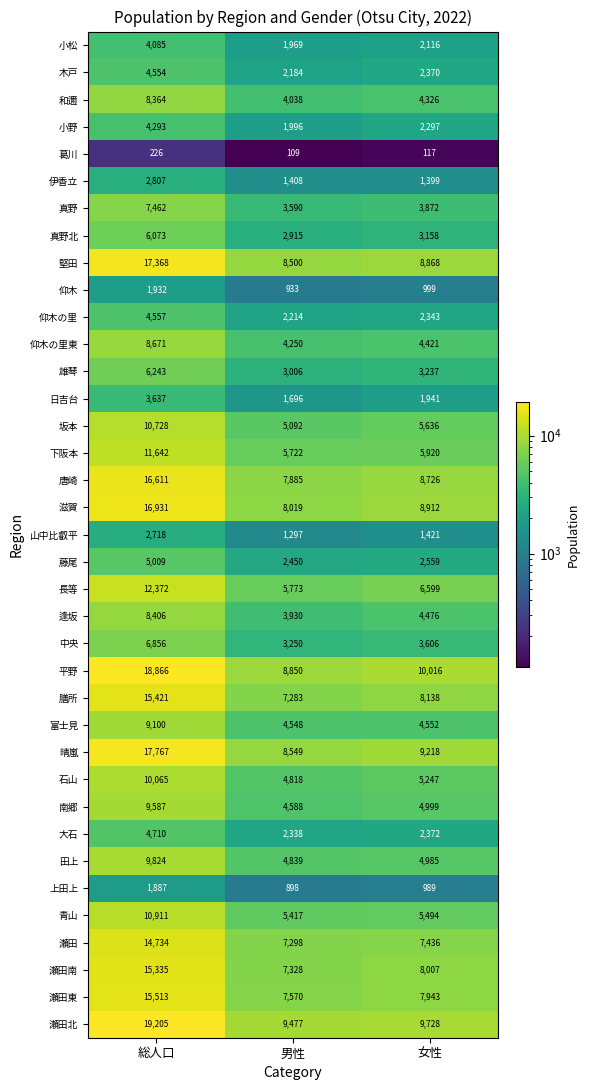

Is it true that 日吉台 equals 1583 at 総人口?

False